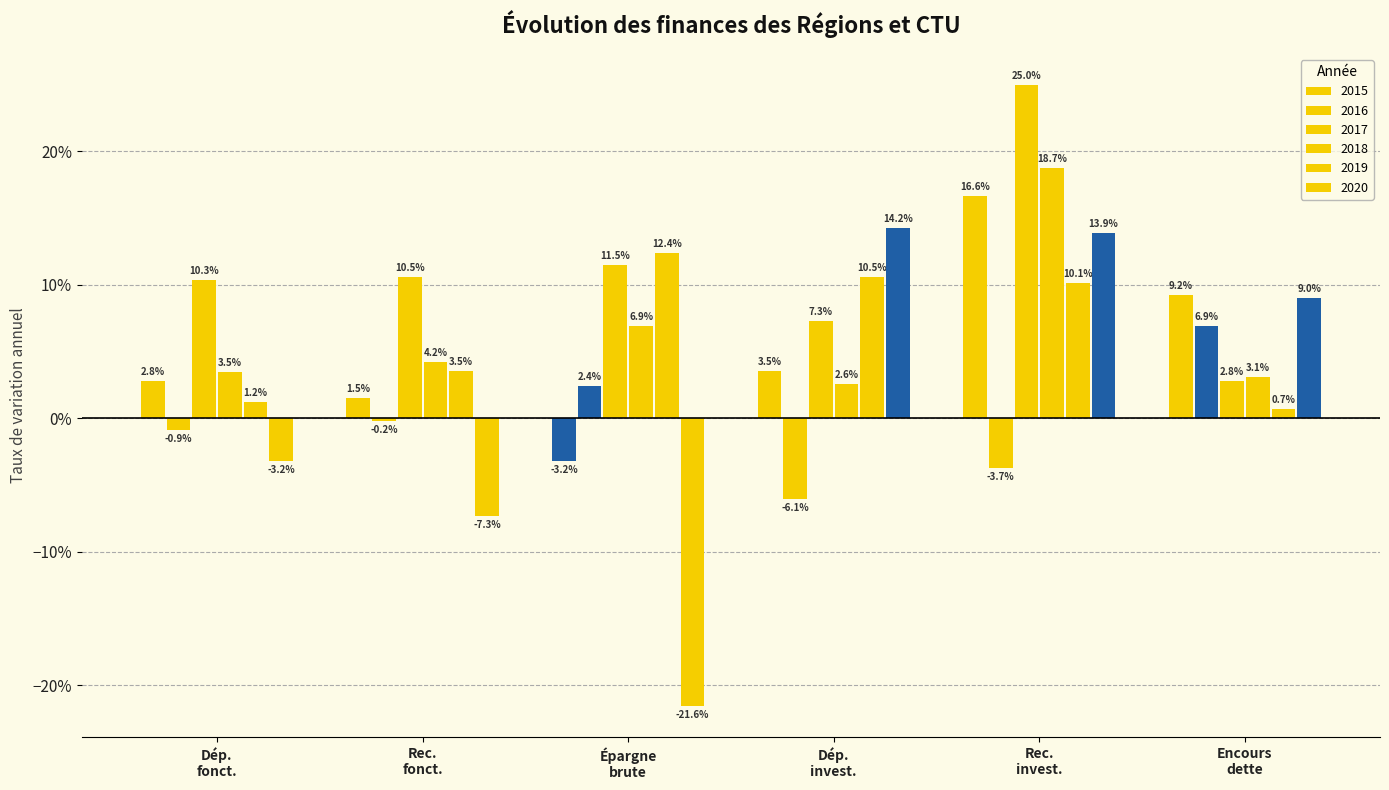

Does the chart contain stacked bars?

No